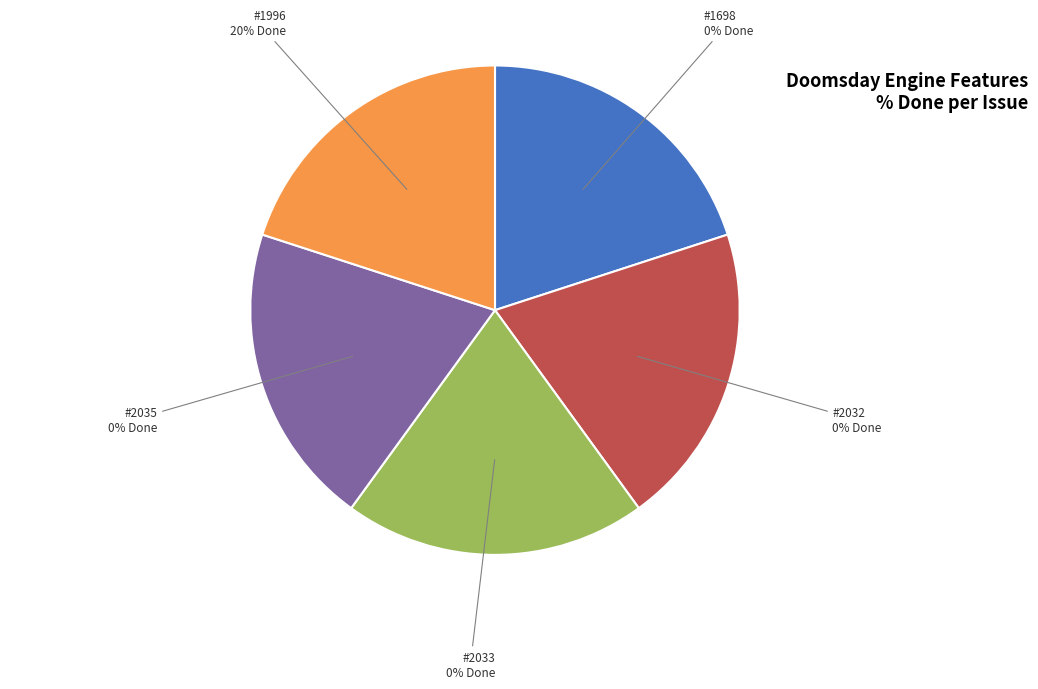

Is there any slice that represents more than half of the pie?

Yes